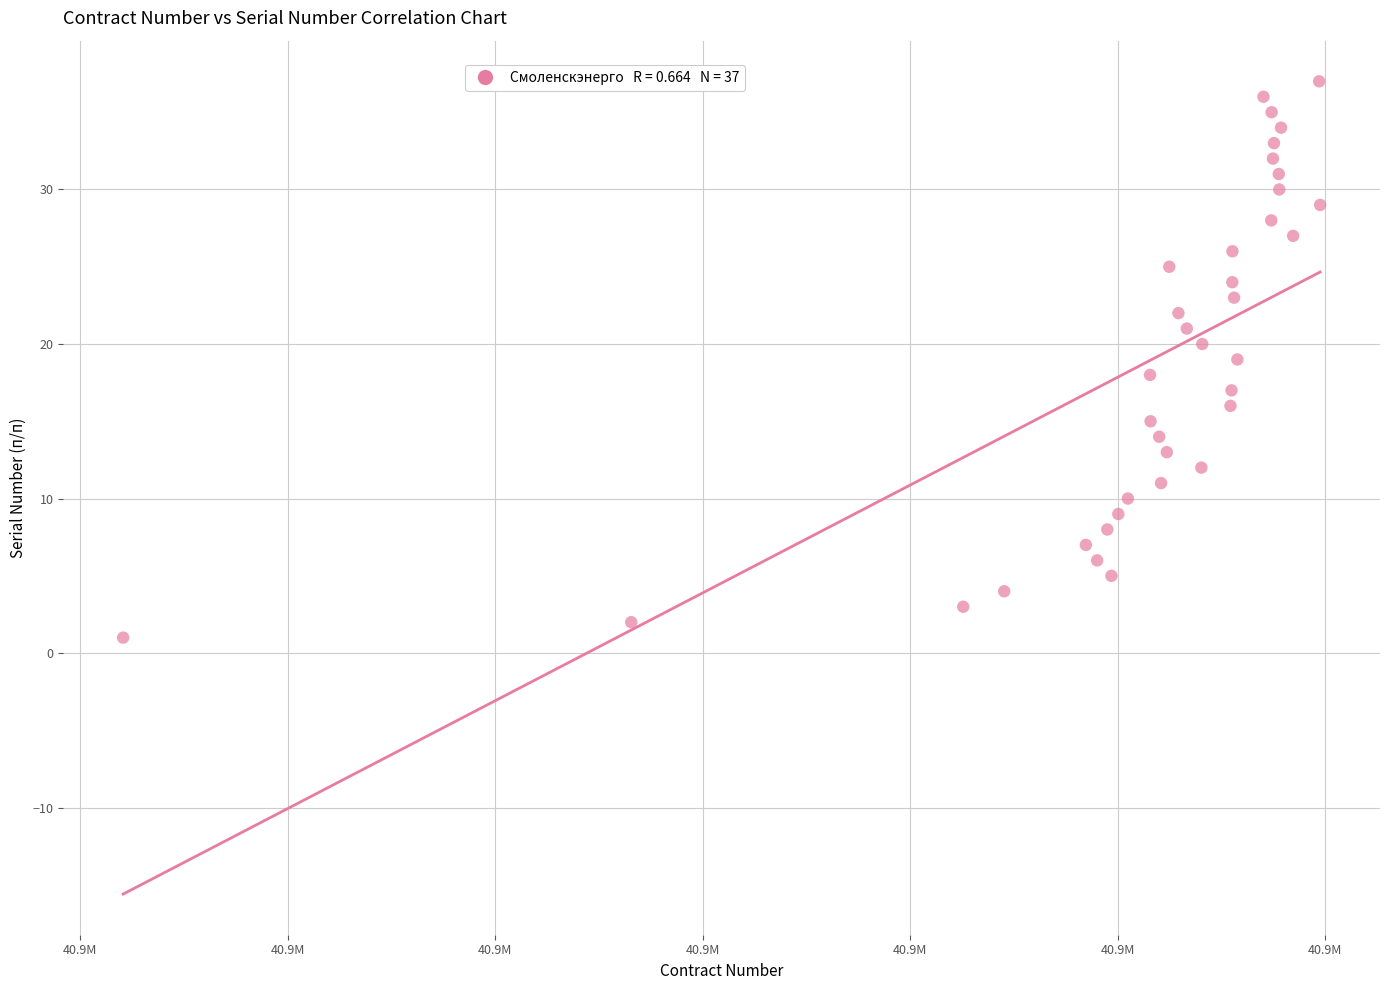

What is the range of Y values (max minus min)?

36